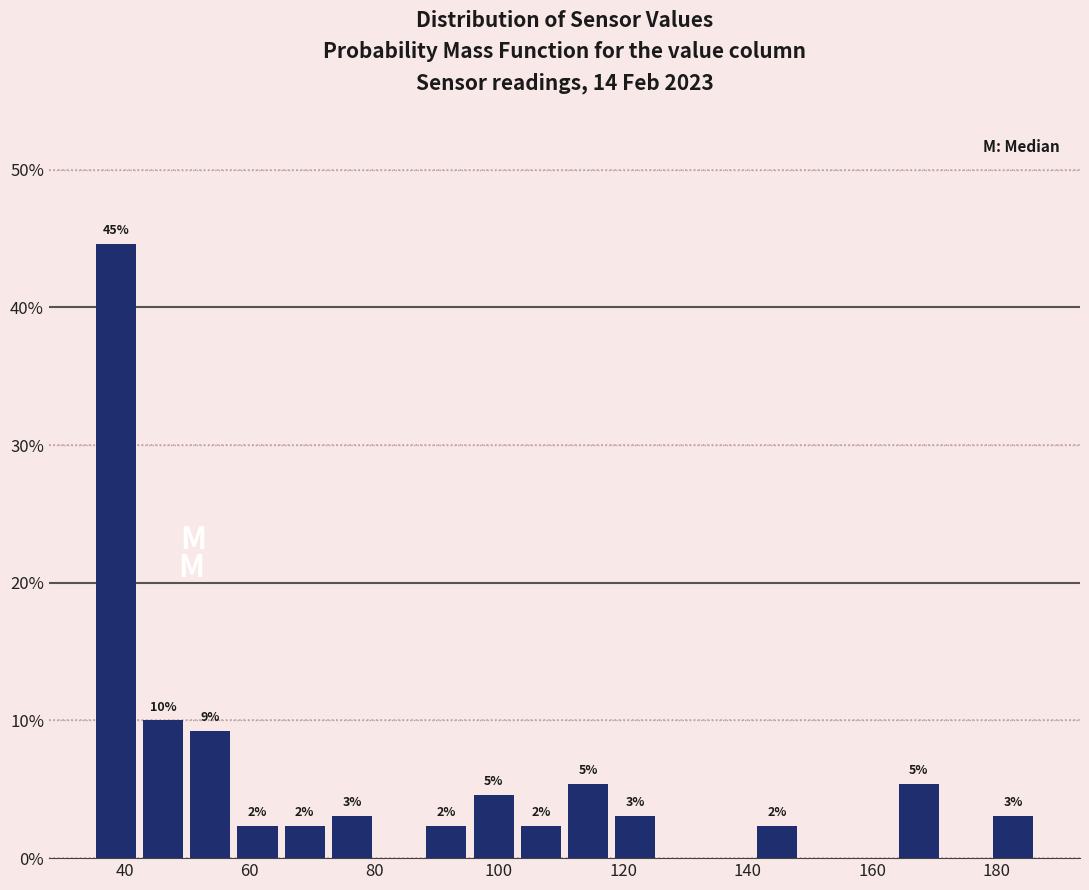

Around what value on the x-axis is the tallest bar? Give the approximate position of its centre, as read against the axis.

38